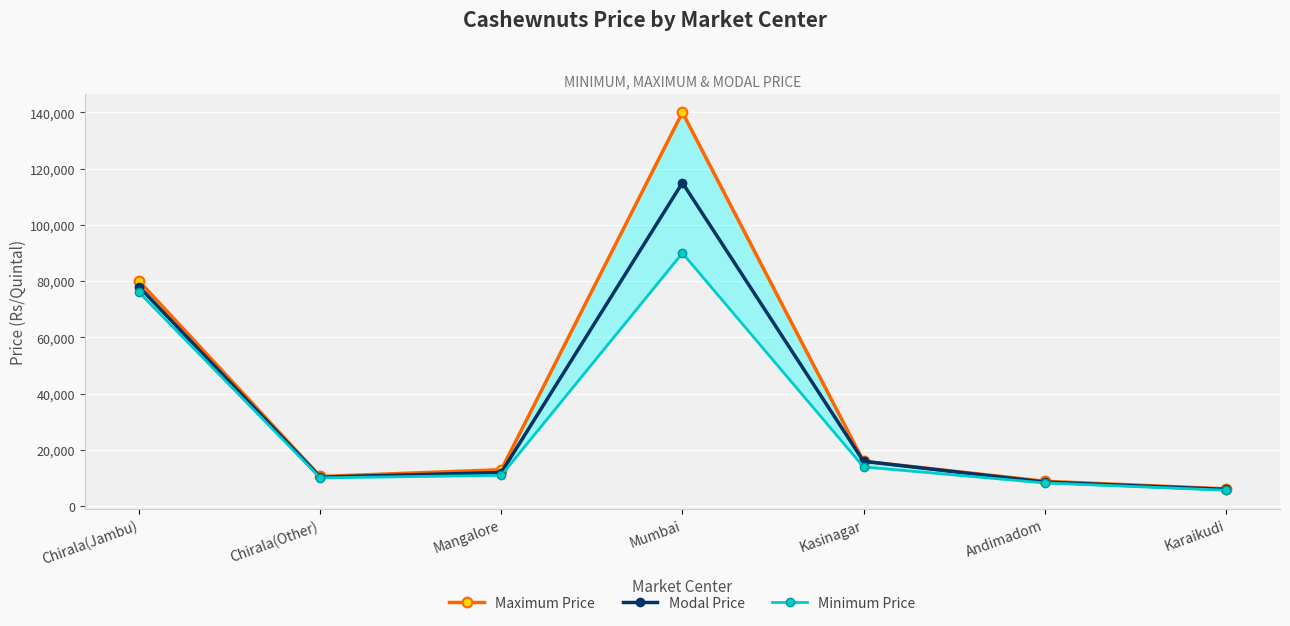

What are all the series names shown in the legend?

Maximum Price, Modal Price, Minimum Price